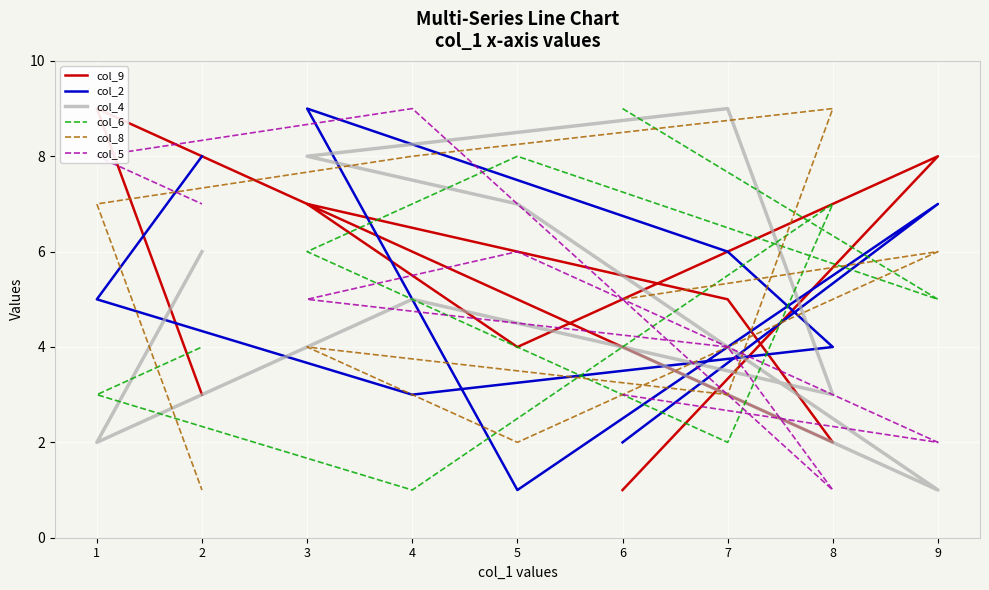

At which category is the sum across all series the highest?

3